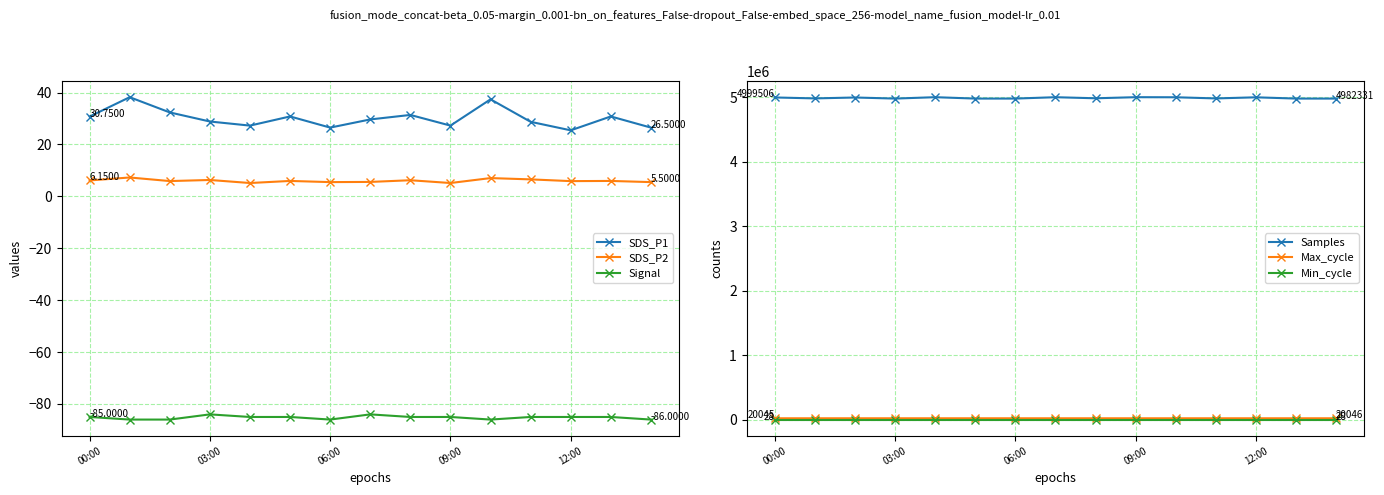

Reading left to right, extract all data points from this chart.

SDS_P1: 30.8	38.2	32.4	28.9	27.3	30.8	26.5	29.6	31.4	27.3	37.4	28.7	25.4	30.8	26.5
SDS_P2: 6.2	7.3	5.9	6.3	5.2	6.0	5.5	5.6	6.2	5.2	7.0	6.5	5.9	6.0	5.5
Signal: -85.0	-86.0	-86.0	-84.0	-85.0	-85.0	-86.0	-84.0	-85.0	-85.0	-86.0	-85.0	-85.0	-85.0	-86.0
Samples: 4999506.0	4984926.0	4998895.0	4982285.0	5003722.0	4982283.0	4982331.0	5003450.0	4986854.0	5003722.0	5002542.0	4984631.0	5001839.0	4982283.0	4982331.0
Max_cycle: 20045.0	20045.0	20124.0	20073.0	20049.0	20086.0	20046.0	20041.0	20063.0	20049.0	20049.0	20053.0	20037.0	20086.0	20046.0
Min_cycle: 28.0	28.0	28.0	28.0	28.0	28.0	28.0	28.0	28.0	28.0	28.0	28.0	28.0	28.0	28.0